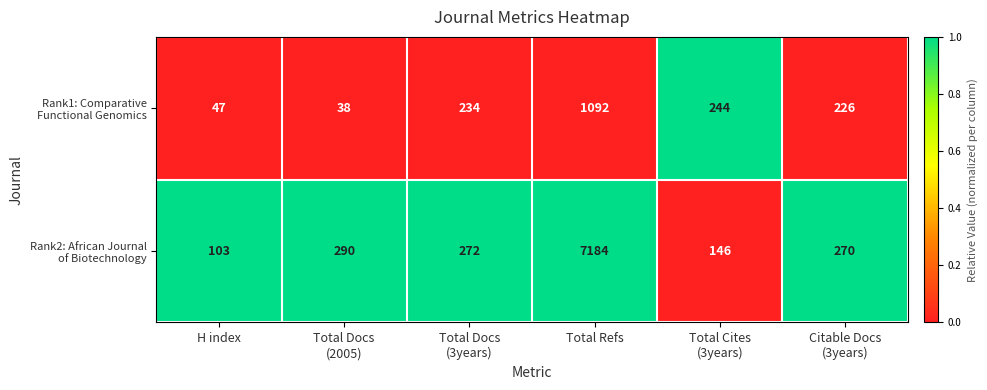

Count the number of categories in the chart.

6